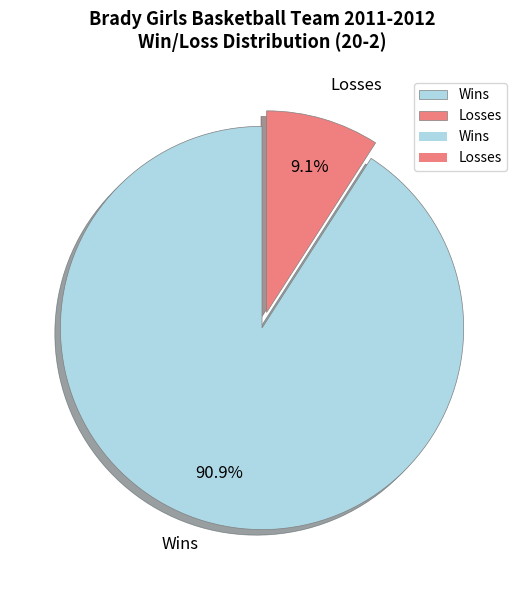

Is there a majority slice in this chart?

Yes